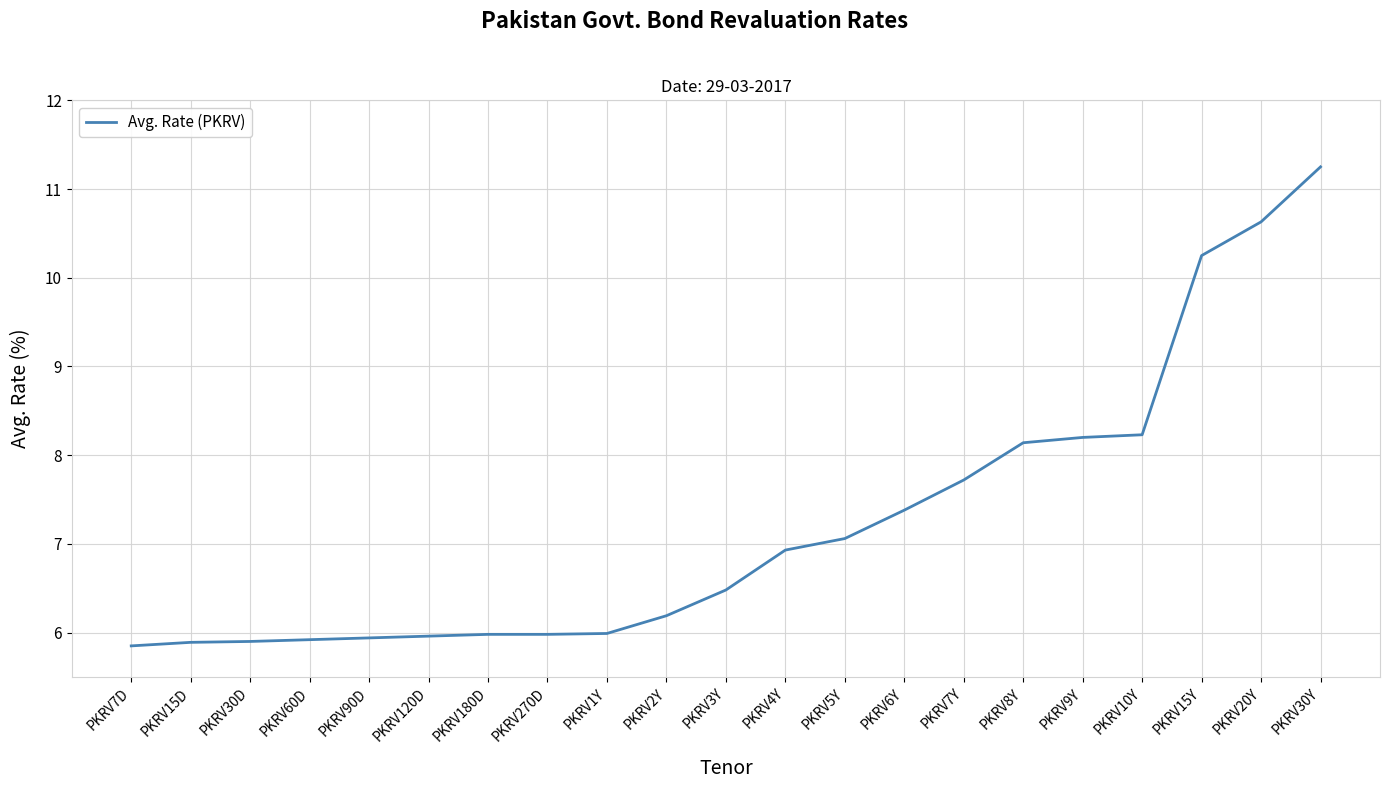

Approximately how many times larger is the value at PKRV7D compared to PKRV10Y?

0.7